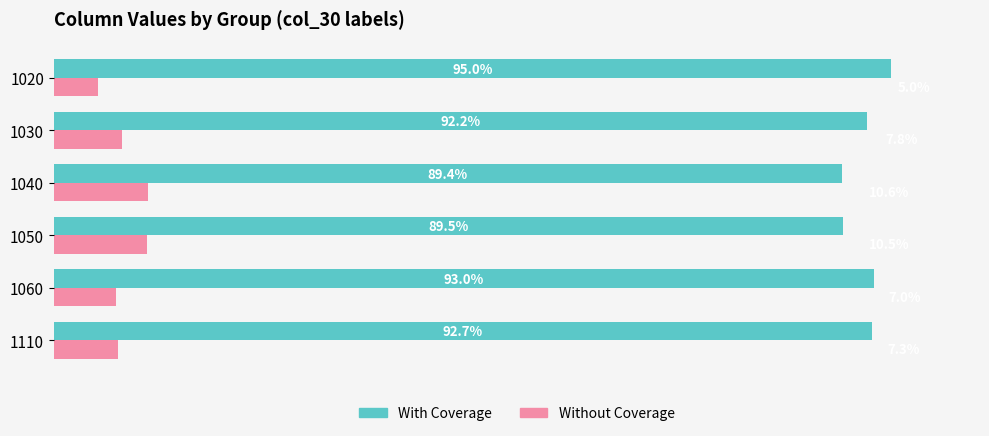

Is the value of Without Coverage at 1030 greater than the value of With Coverage at 1110?

No